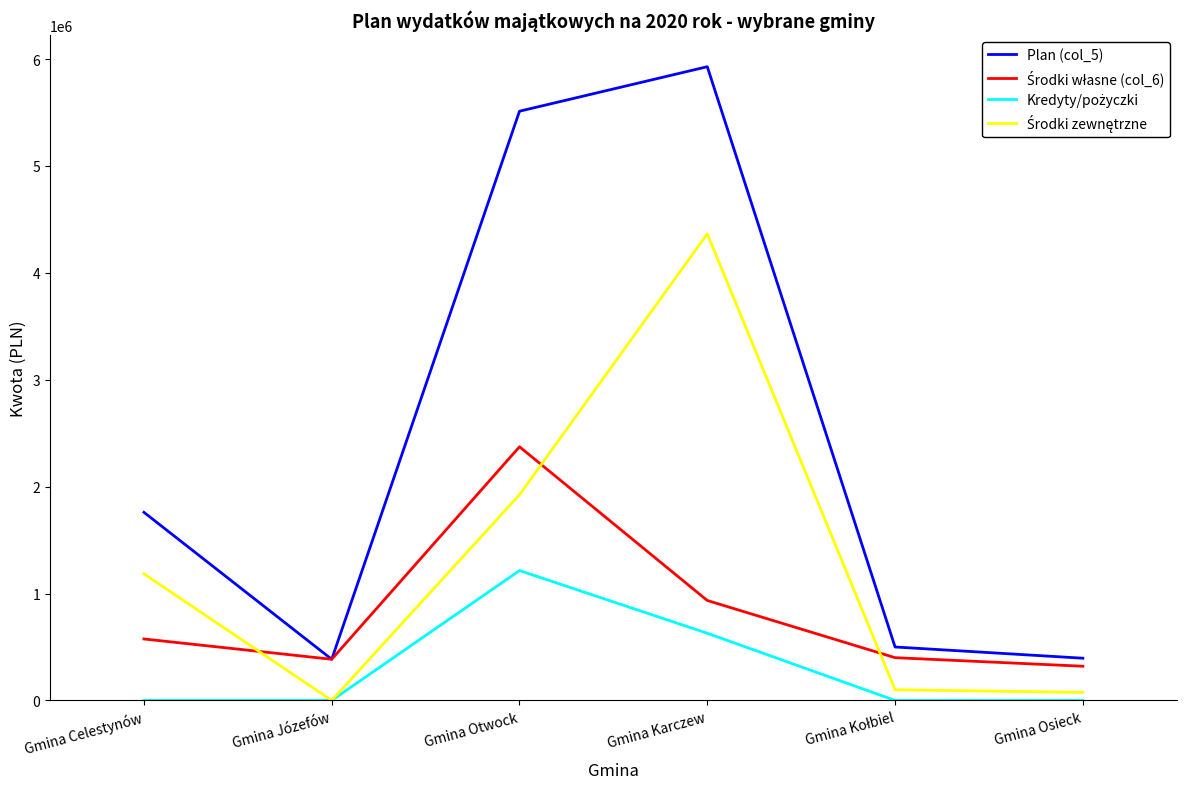

The Plan (col_5) series shows 8576320 at Gmina Karczew. True or false?

False